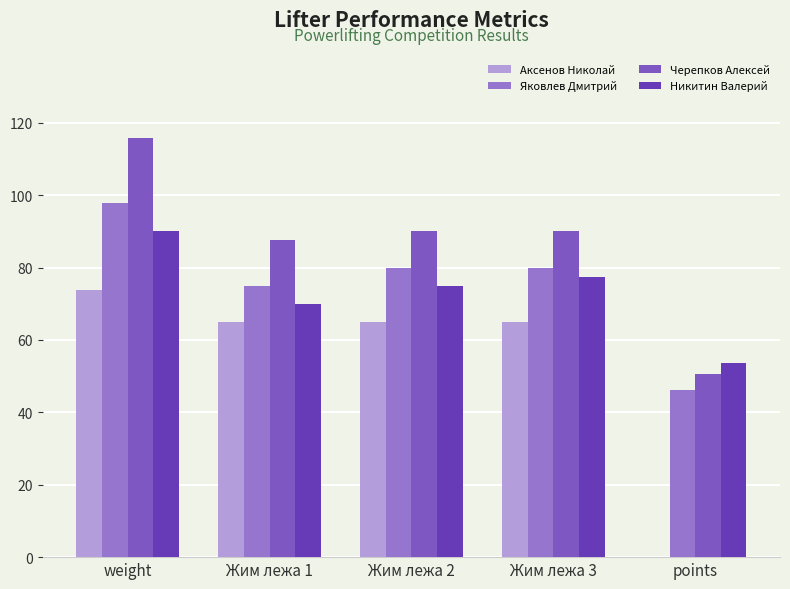

Reading right to left, list all the values displayed in this chart.

Аксенов Николай: points=0.0	Жим лежа 3=65.0	Жим лежа 2=65.0	Жим лежа 1=65.0	weight=73.8
Яковлев Дмитрий: points=46.1	Жим лежа 3=80.0	Жим лежа 2=80.0	Жим лежа 1=75.0	weight=97.8
Черепков Алексей: points=50.7	Жим лежа 3=90.0	Жим лежа 2=90.0	Жим лежа 1=87.5	weight=115.9
Никитин Валерий: points=53.5	Жим лежа 3=77.5	Жим лежа 2=75.0	Жим лежа 1=70.0	weight=90.0